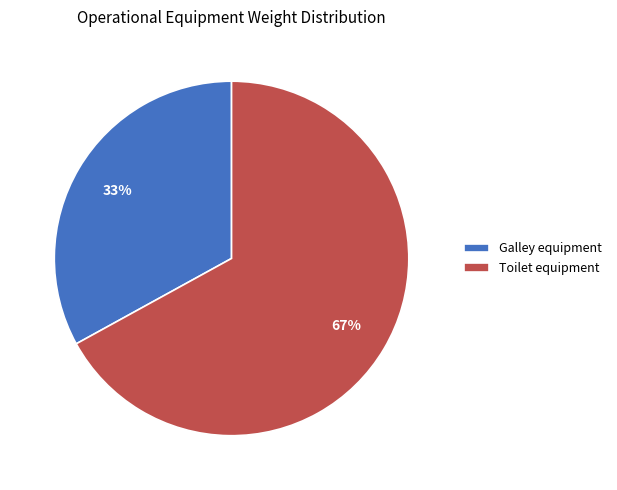

Combined, do Toilet equipment and Galley equipment account for over 50%?

Yes